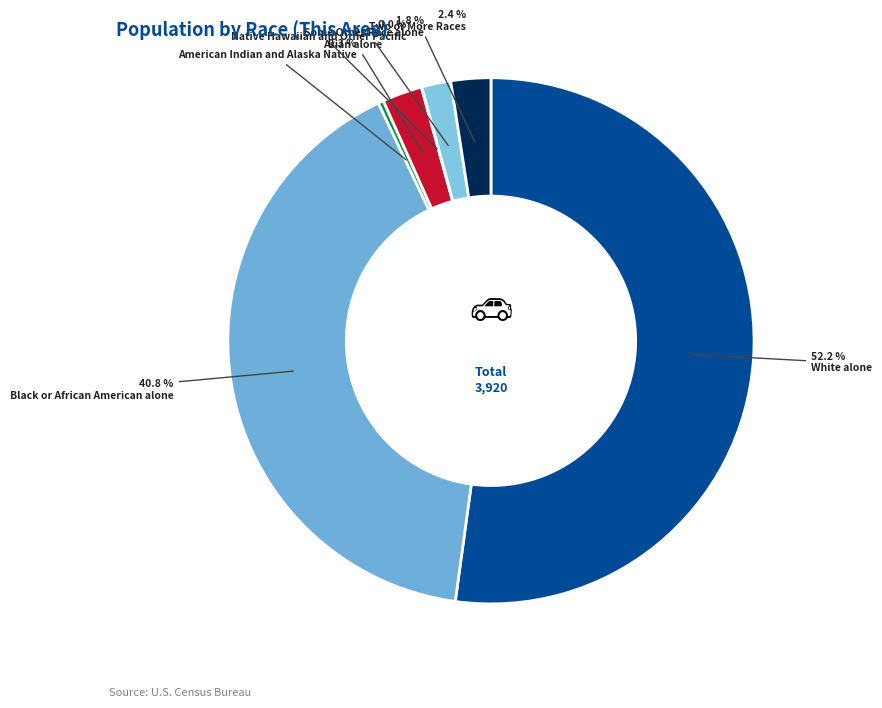

Which slice represents more than half of the pie?

White alone